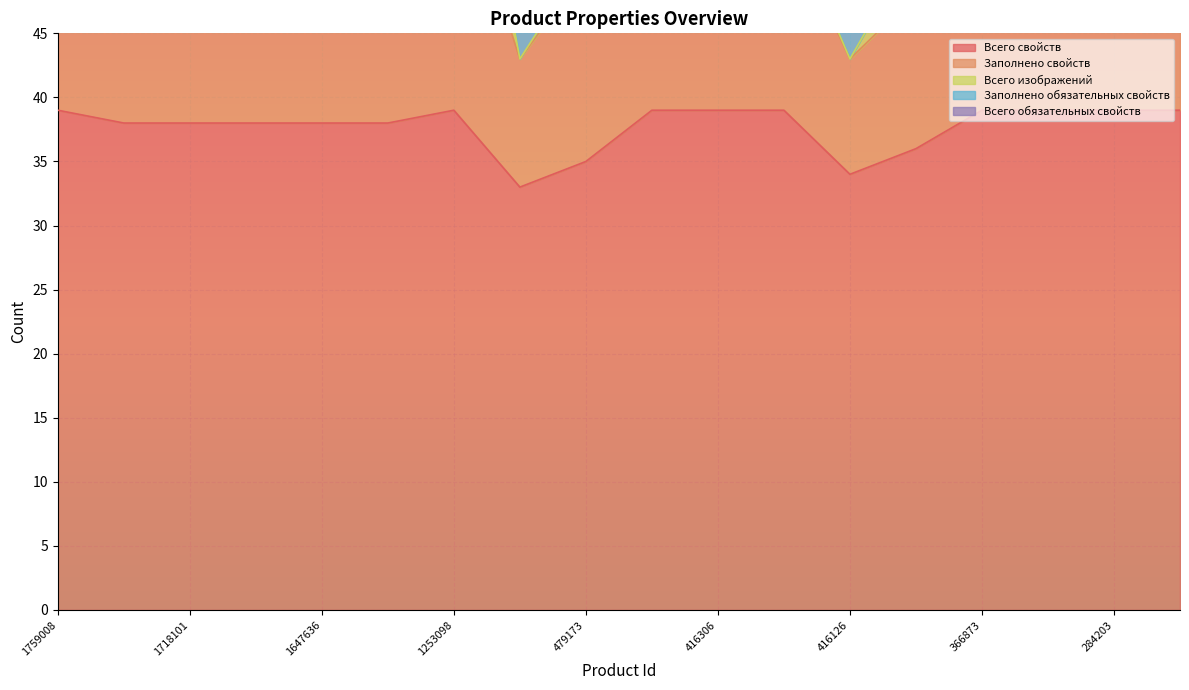

How many series are shown in this chart?

5